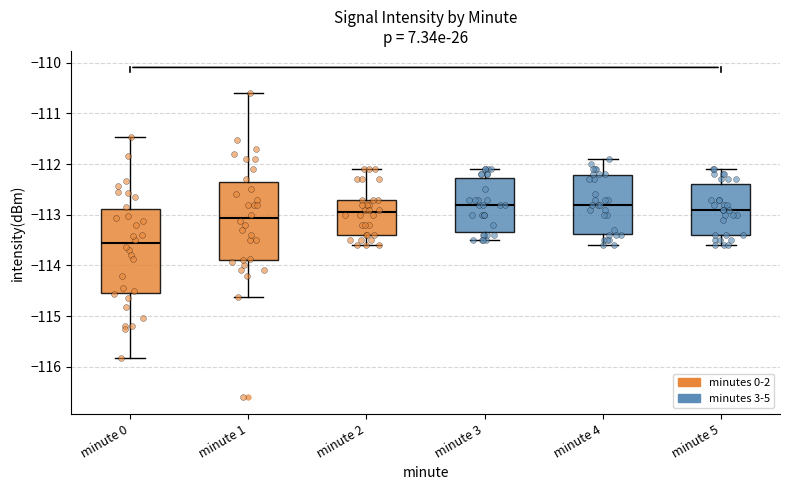

Which box has the lowest median line?

minute 0